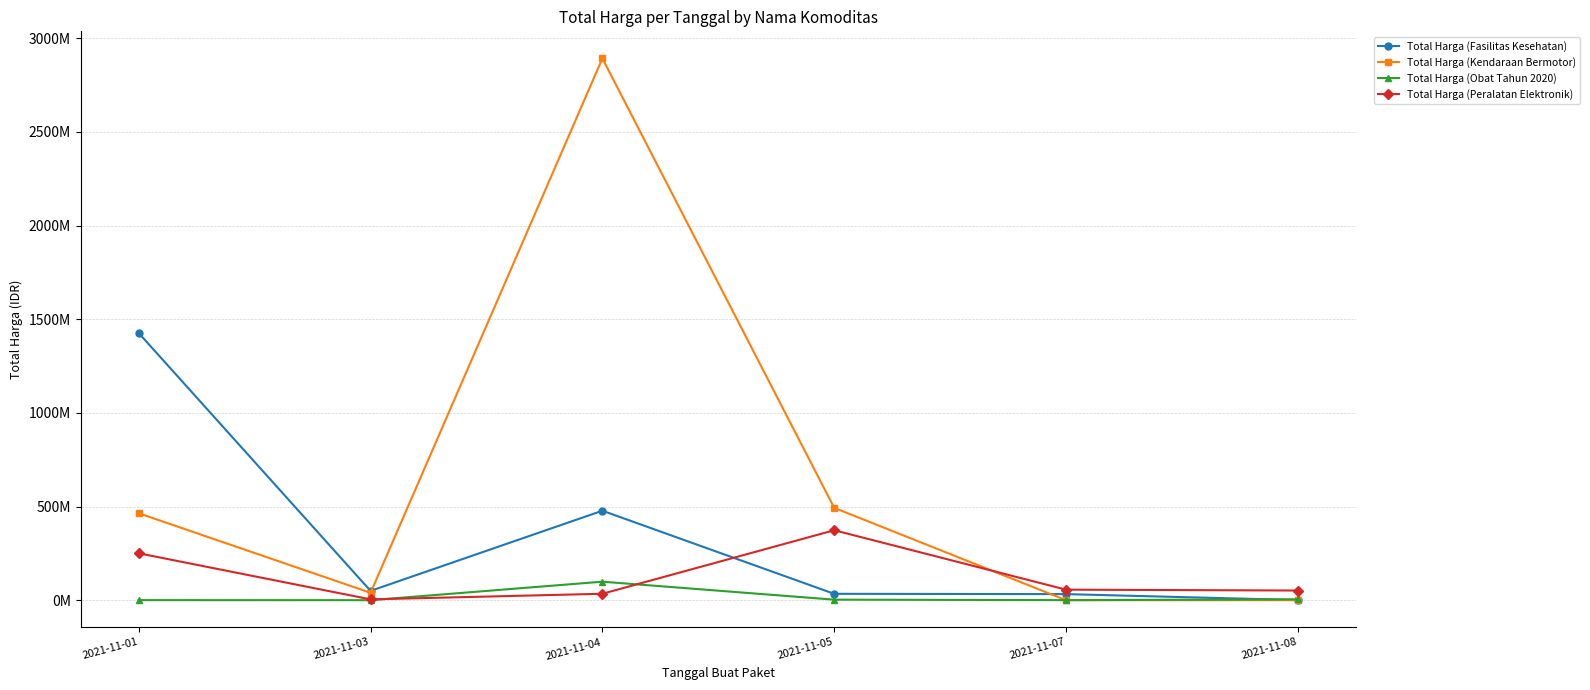

True or false: Total Harga (Kendaraan Bermotor) and Total Harga (Fasilitas Kesehatan) intersect in this chart.

True